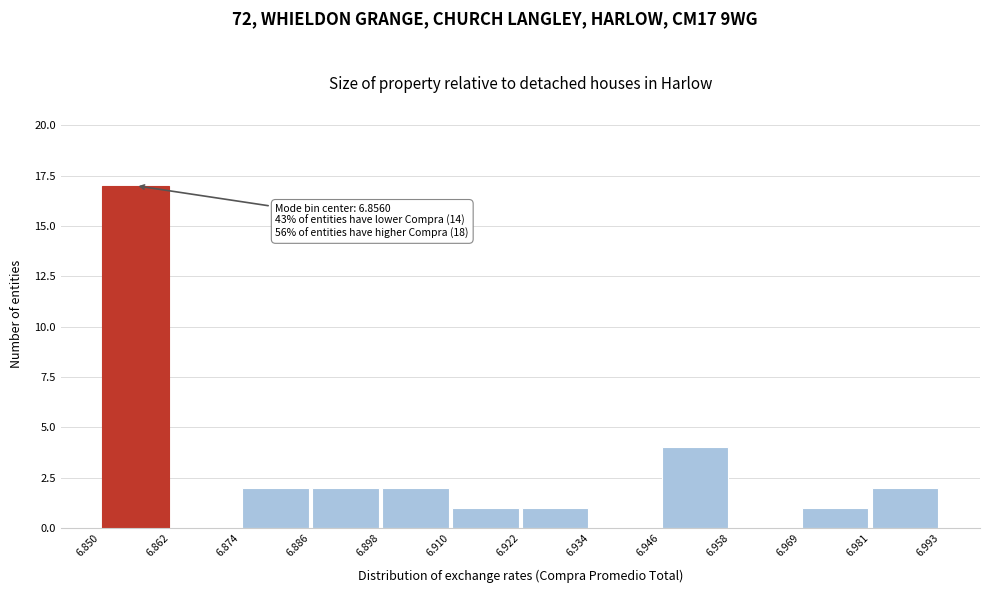

Over which range of the x-axis is the bar tallest?

6.850 to 6.862